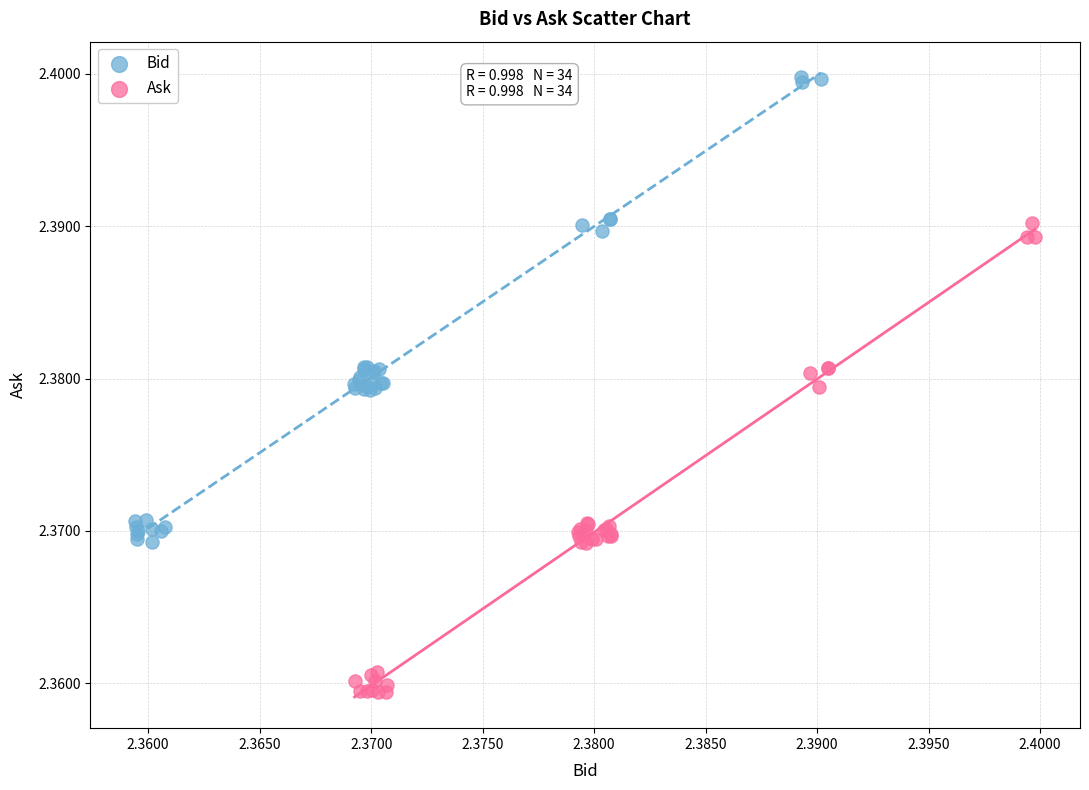

Which series contains the lowest Y value?

Ask